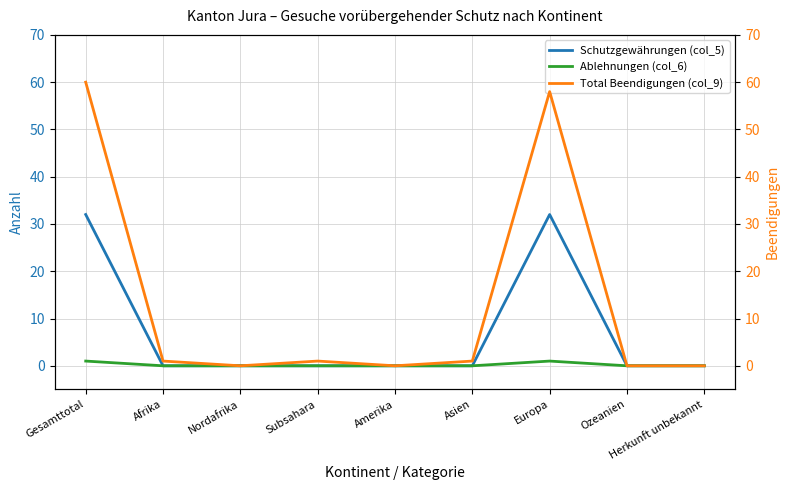

Count the Ablehnungen (col_6) values in the range 0 to 1.

9